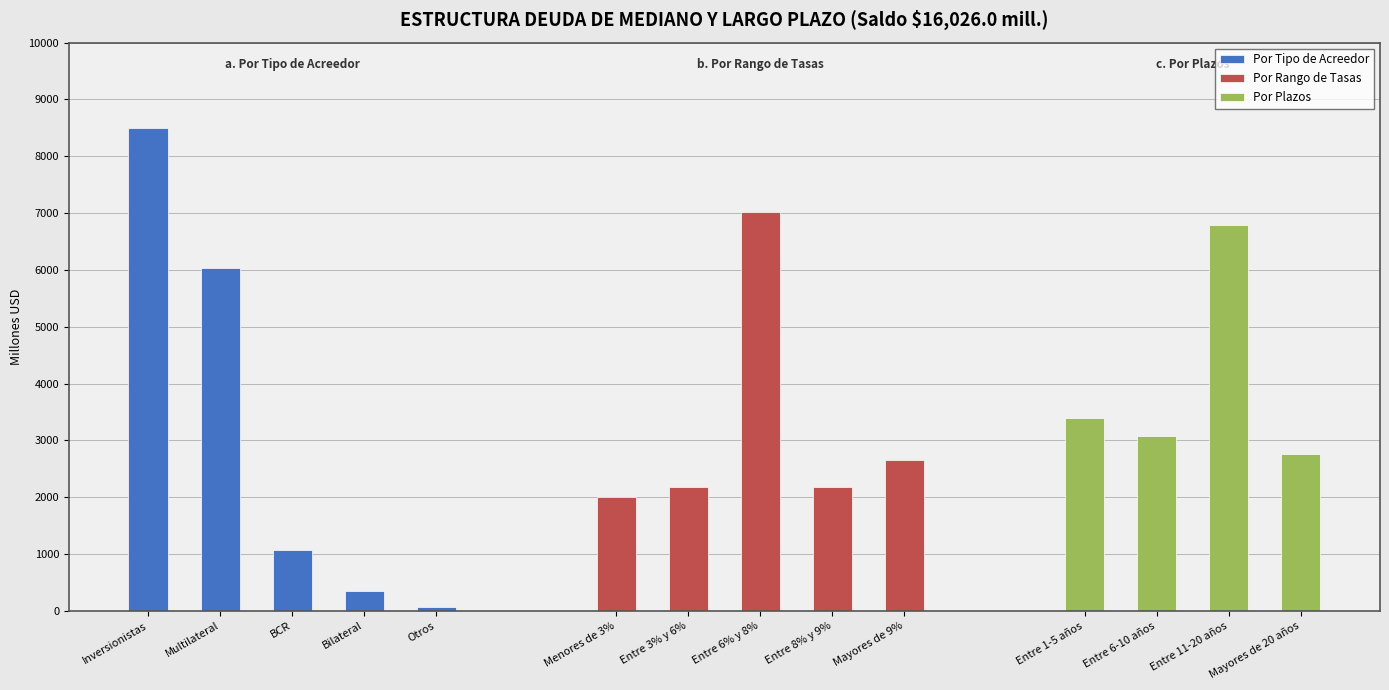

What is the difference between the maximum and minimum values in the Por Rango de Tasas series?

5018.5